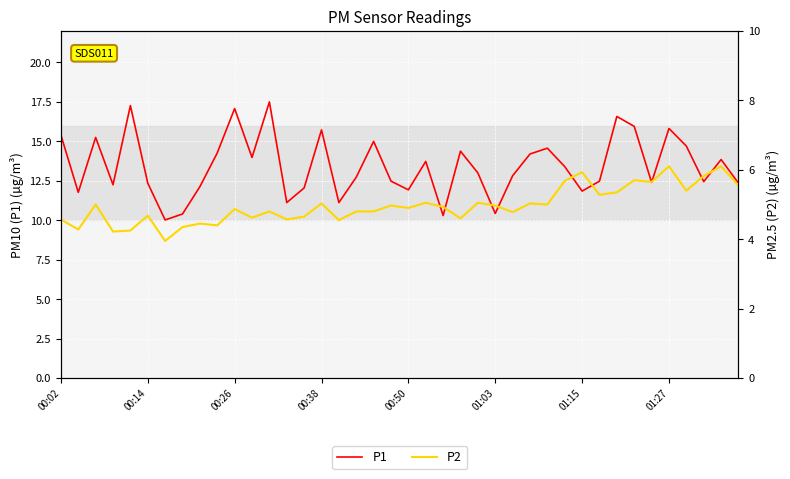

Is it true that P2 equals 2.3 at 13?

False